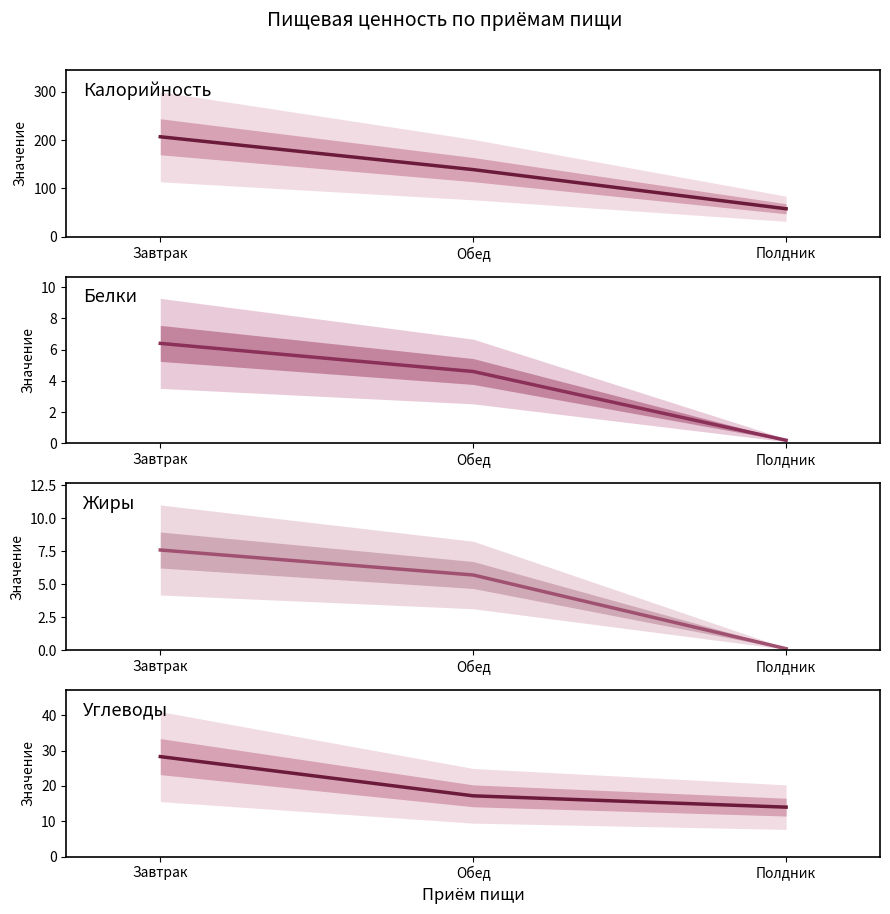

At which category is the sum across all series the highest?

Завтрак